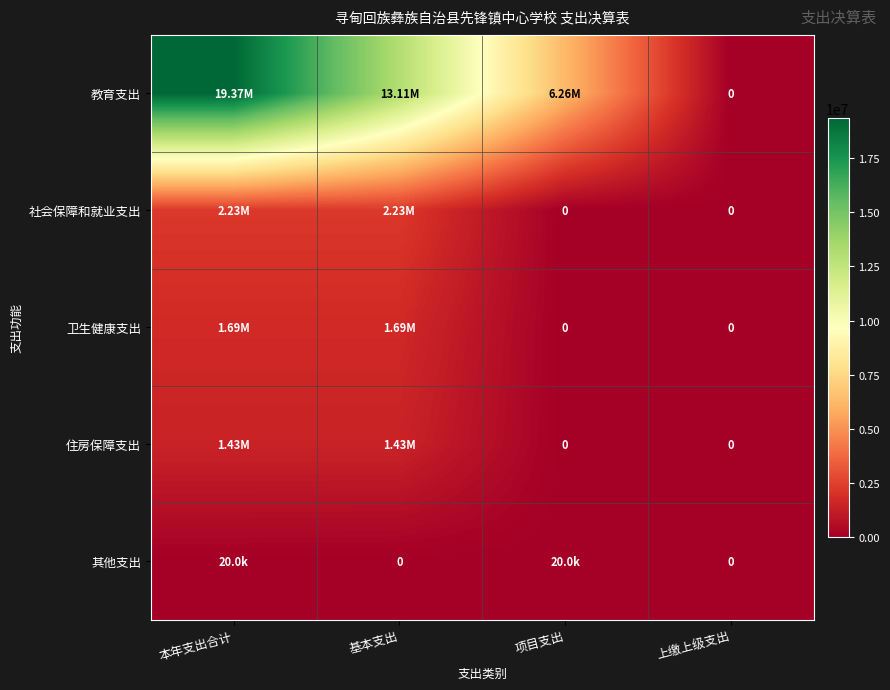

The value of 其他支出 at 本年支出合计 is 20000.0. True or false?

True